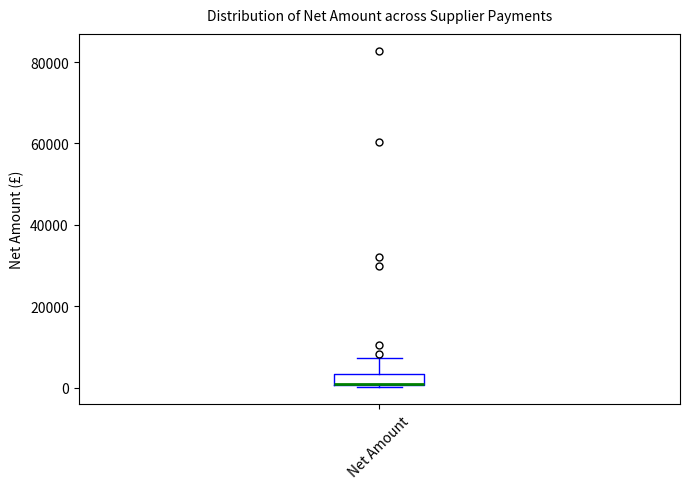

Where is the lower edge of the box for Net Amount on the y-axis? The values are not printed on the chart, so give them approximately, as read against the axis.

0